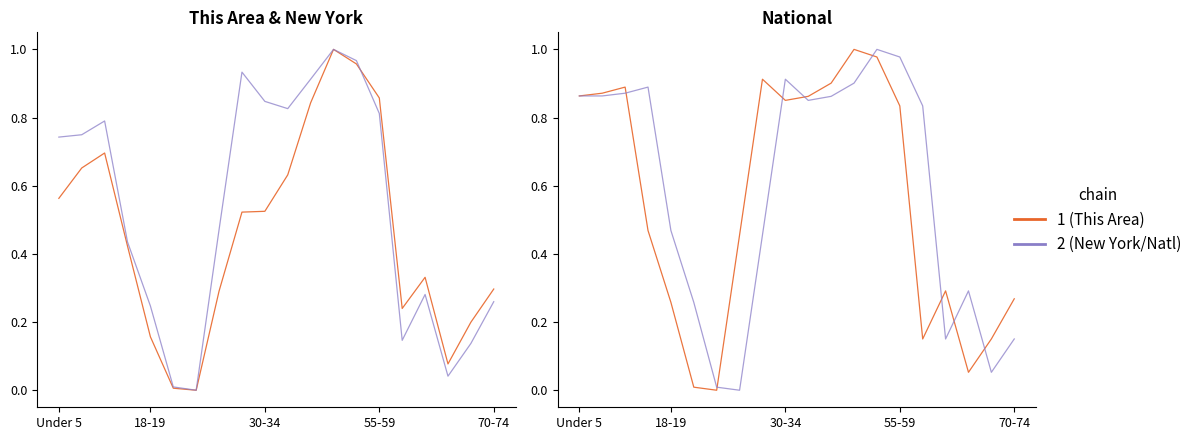

What is the total value across all series at 10?

3.2